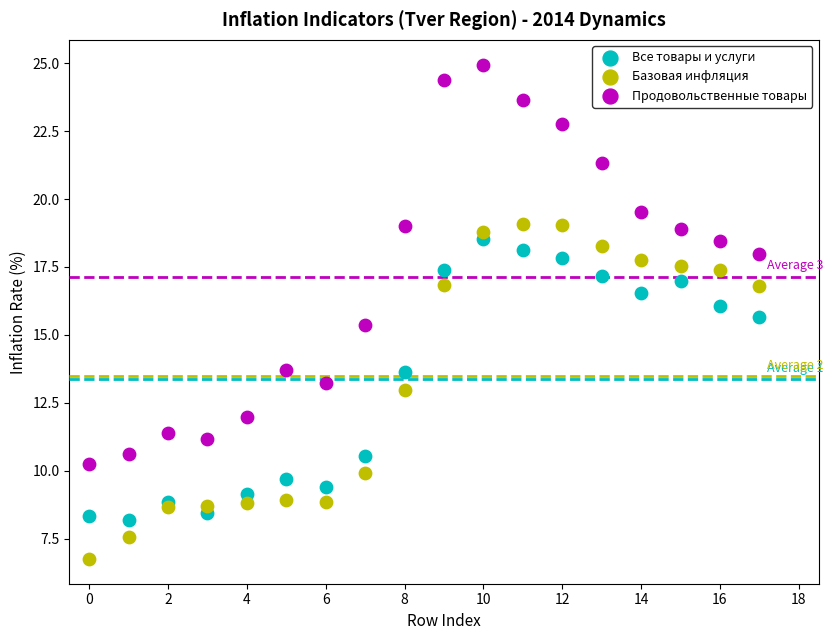

Which series contains the lowest Y value?

Базовая инфляция